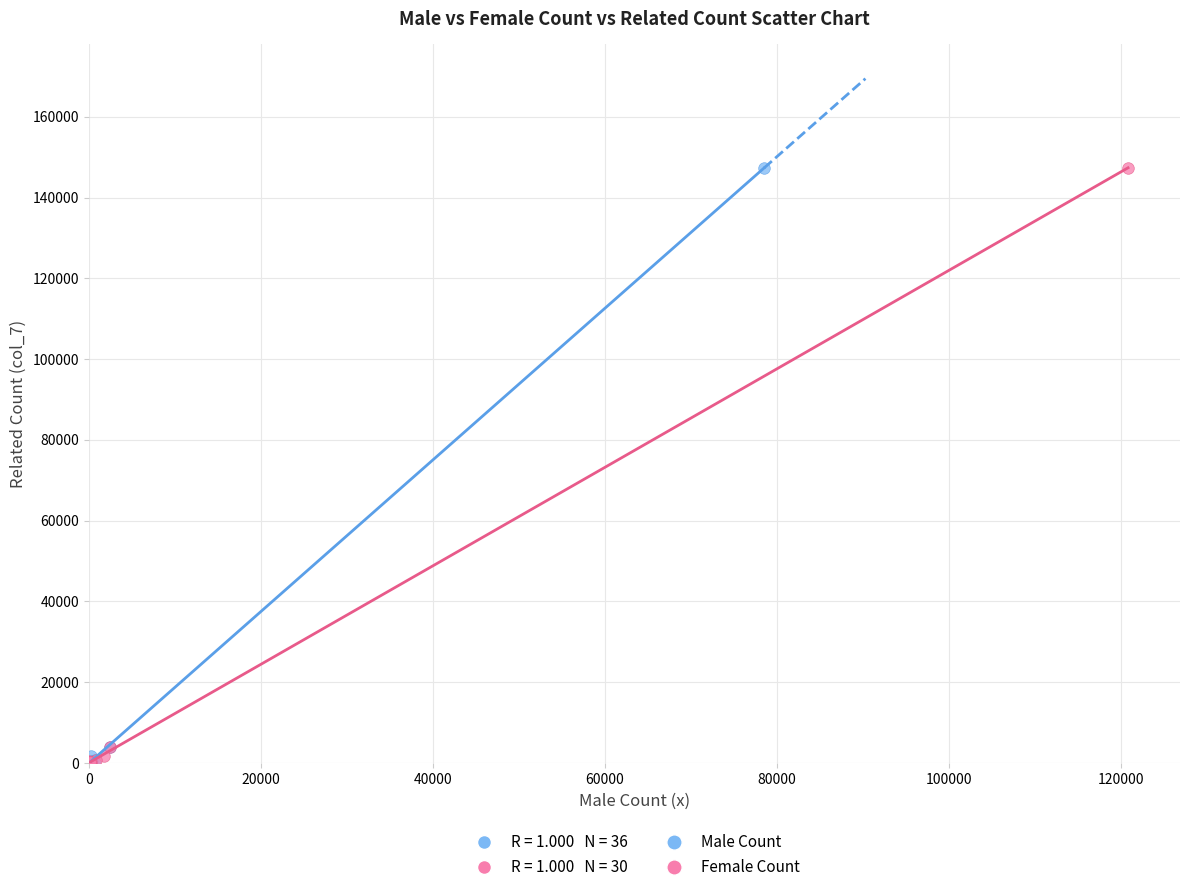

Which series has the largest Y range (max minus min)?

Male Count